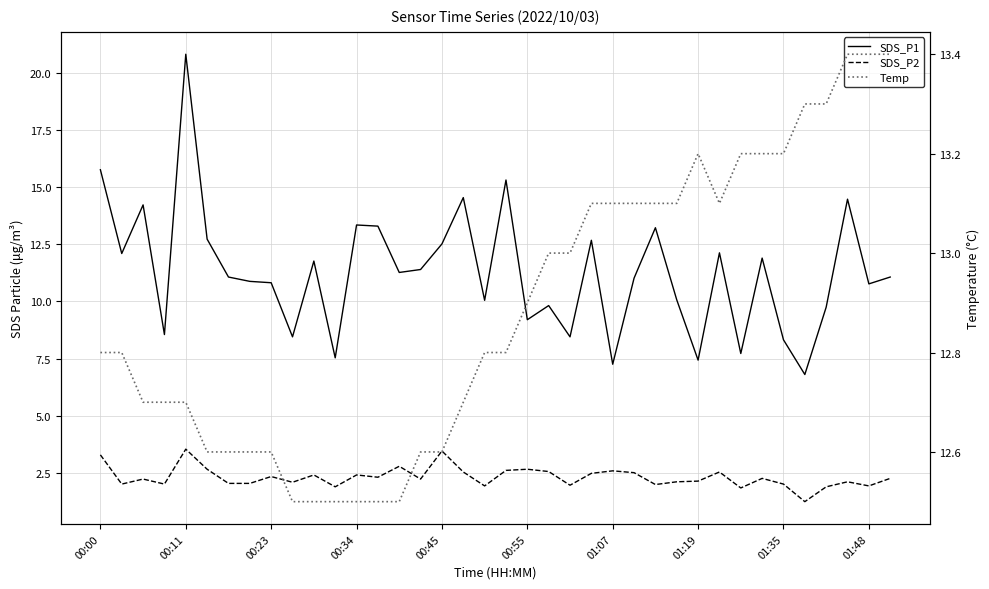

How many series are shown in this chart?

3